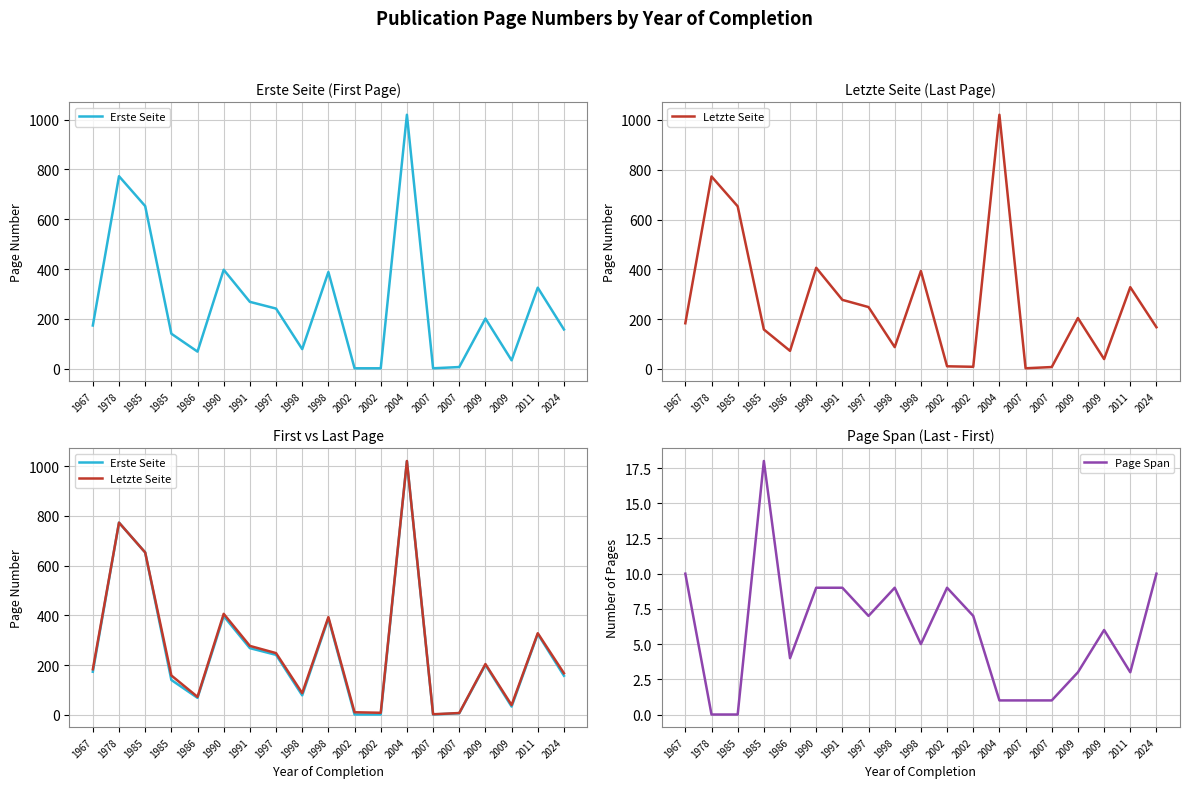

True or false: Erste Seite has more than 1 points higher than both neighbors.

True